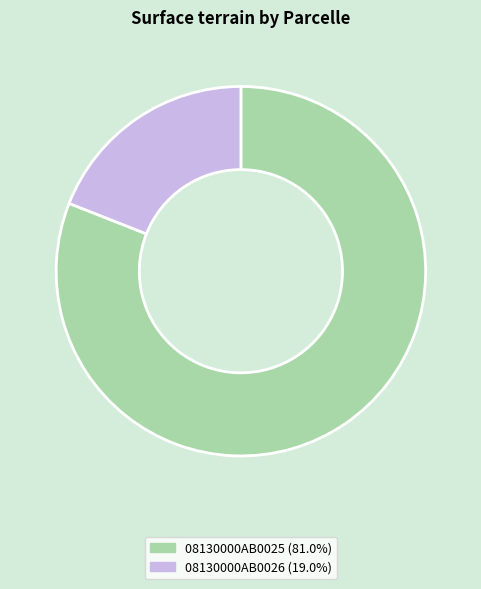

Count the number of slices in the pie.

2